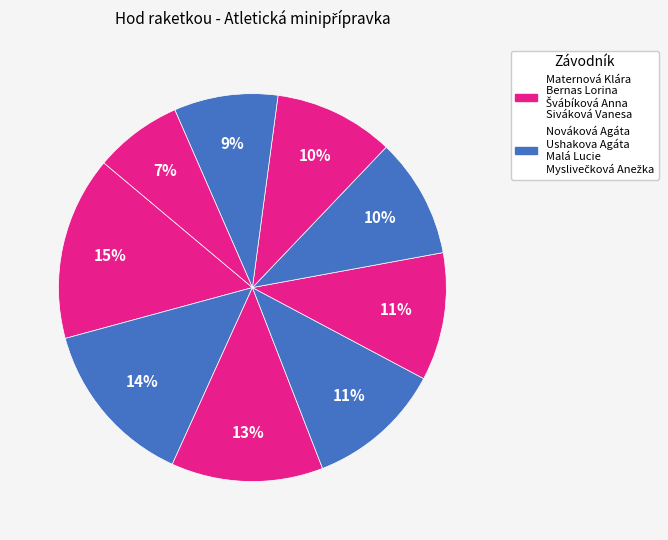

Count the number of slices in the pie.

9